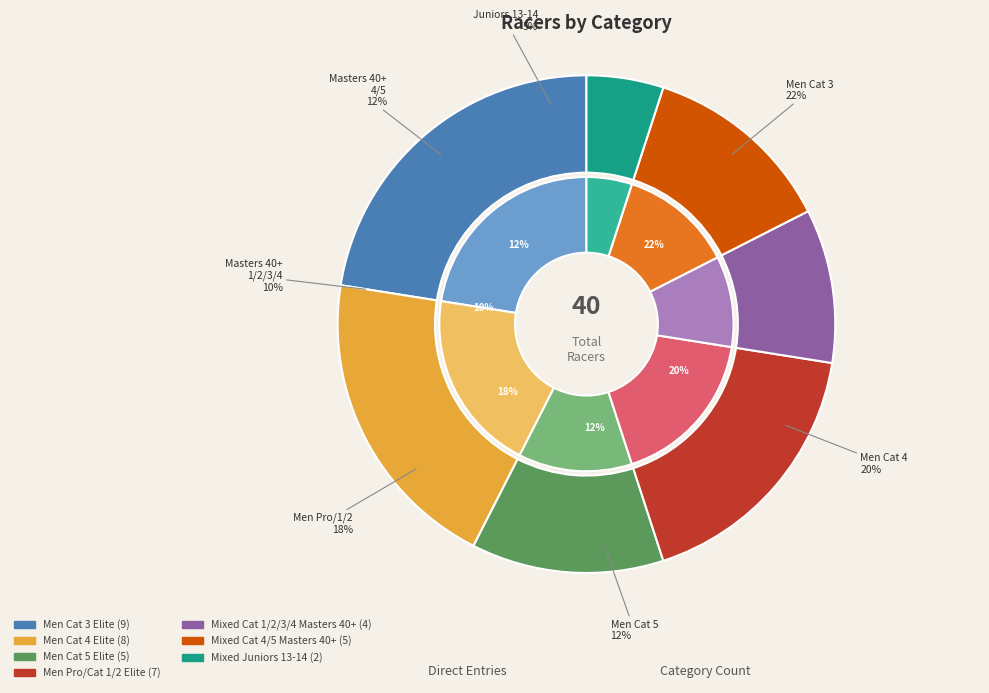

To the nearest percent, what portion does Mixed Cat 4/5 Masters 40+ represent?

12%